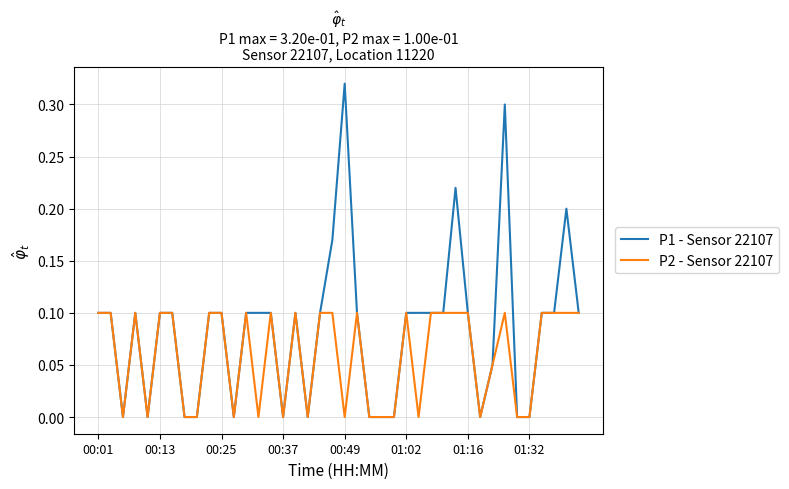

List the series in order of their peak value, highest first.

P1 - Sensor 22107, P2 - Sensor 22107